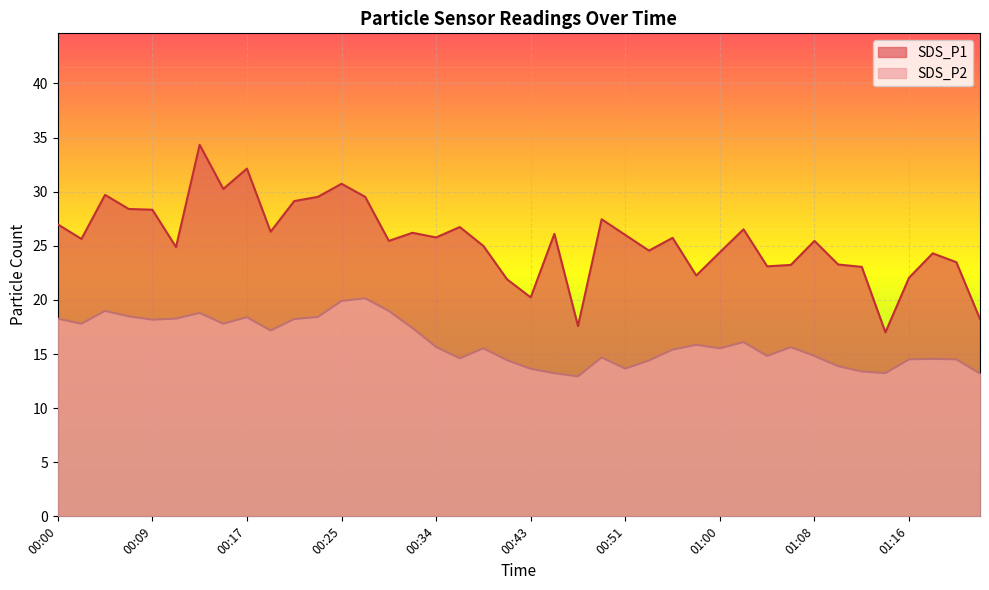

Which series has the widest spread of values?

SDS_P1